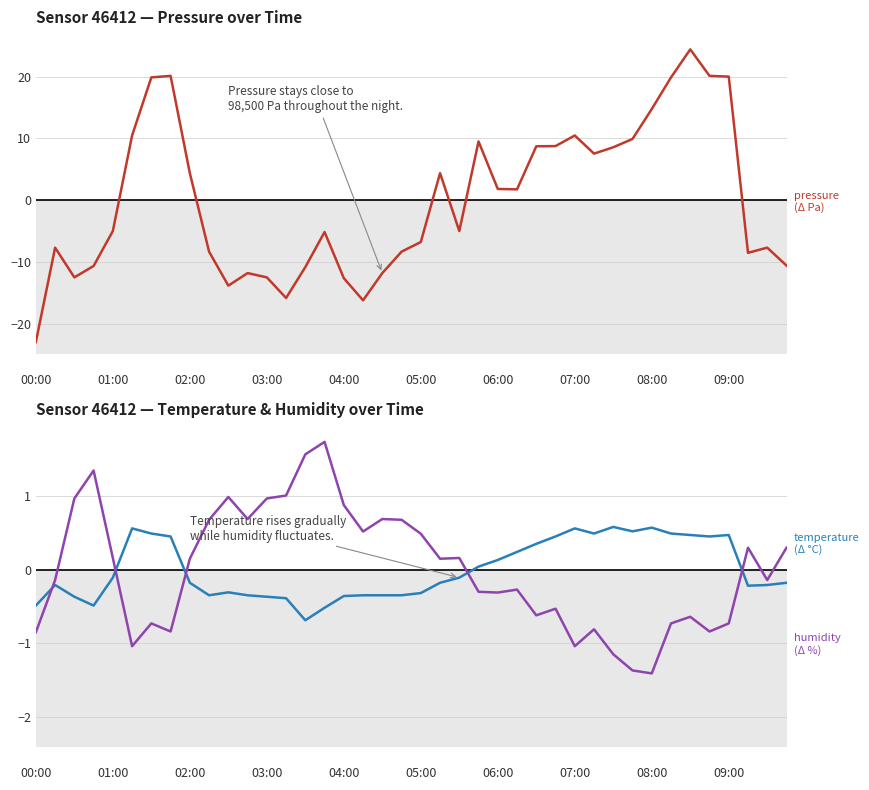

The value of humidity at 11 is 0.7. True or false?

True